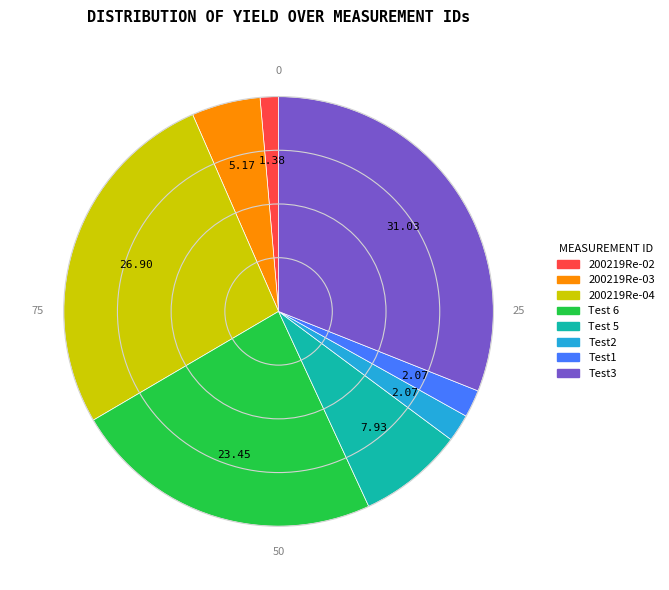

Do 200219Re-03 and Test2 together represent more than half of the pie?

No